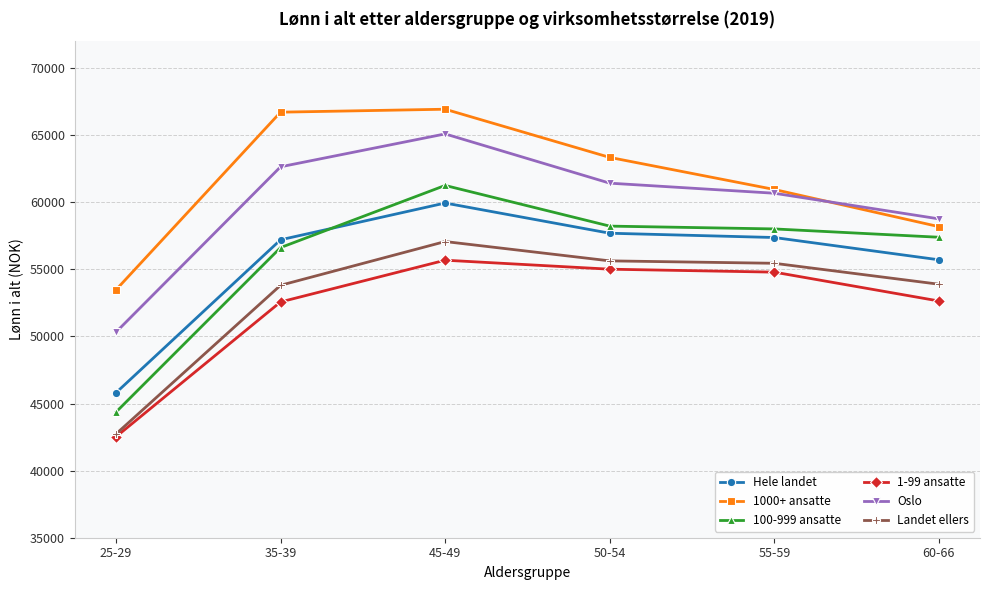

Which series has the largest range (max minus min)?

100-999 ansatte